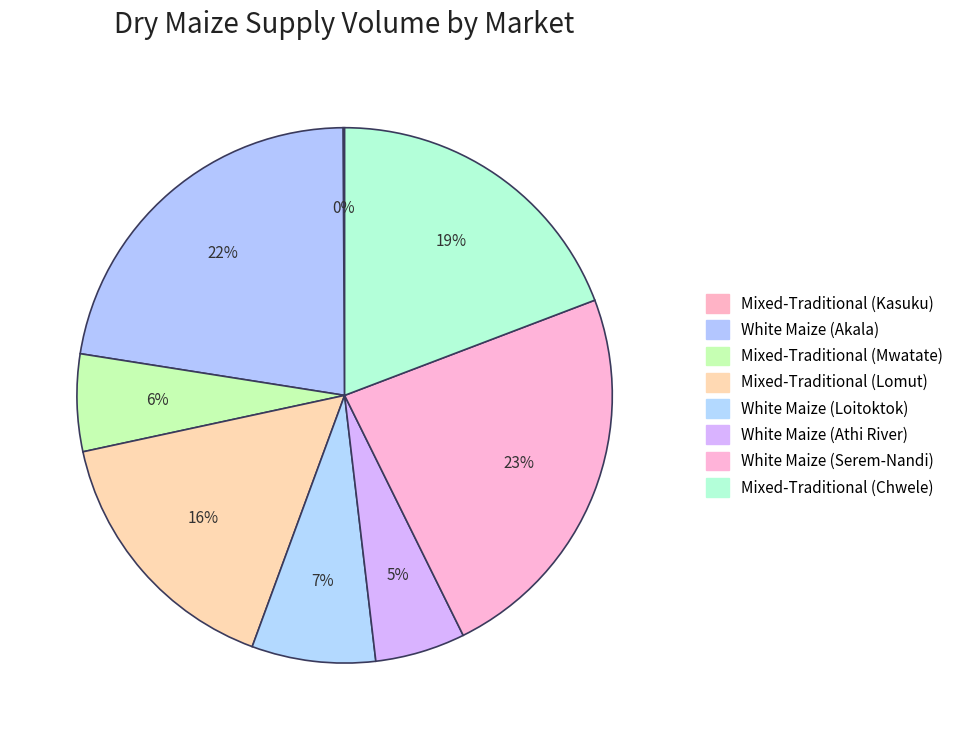

To the nearest percent, what is the combined percentage of Mixed-Traditional (Mwatate) and White Maize (Akala)?

28%